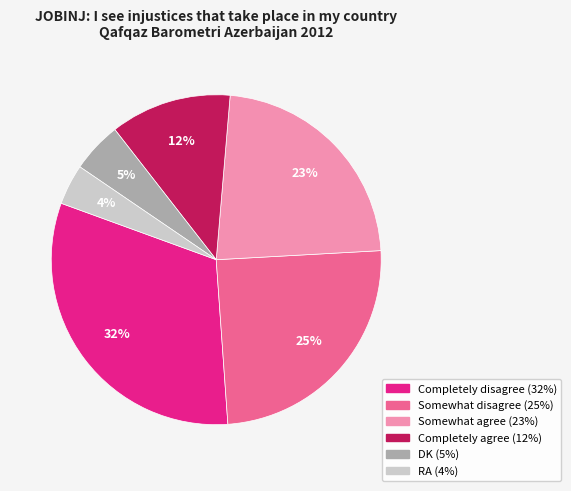

To the nearest percent, what portion does Somewhat disagree represent?

25%